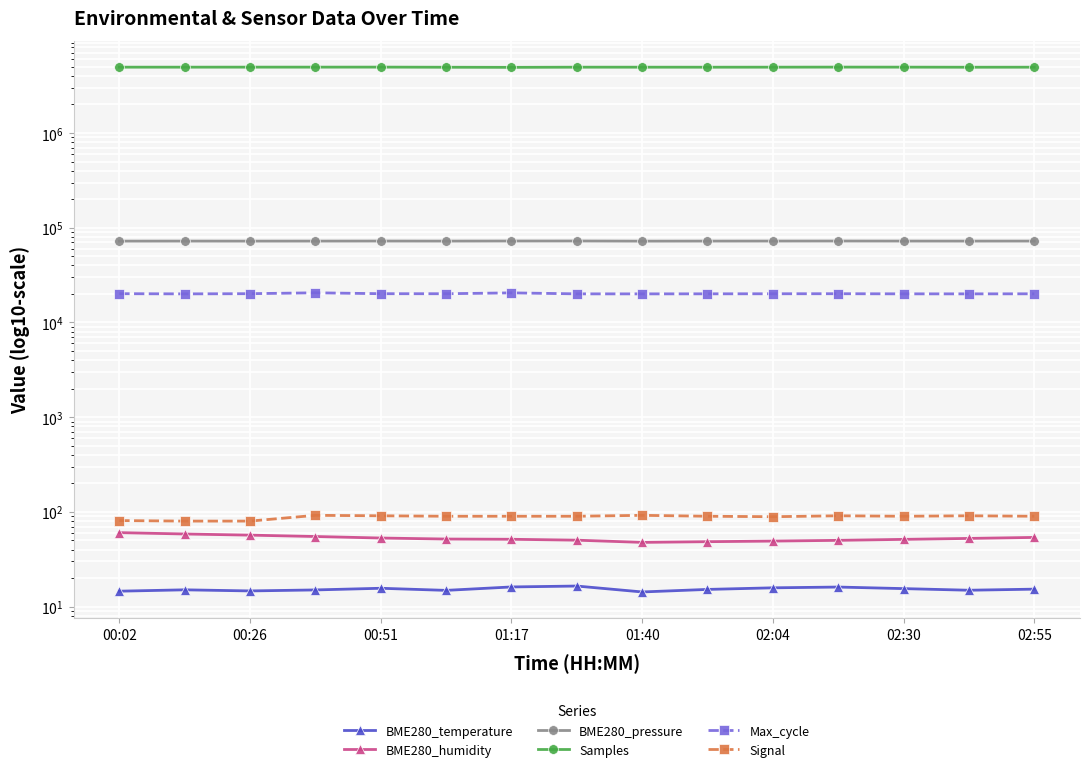

What is the difference between the BME280_temperature values at 01:40 and 00:02?

0.3